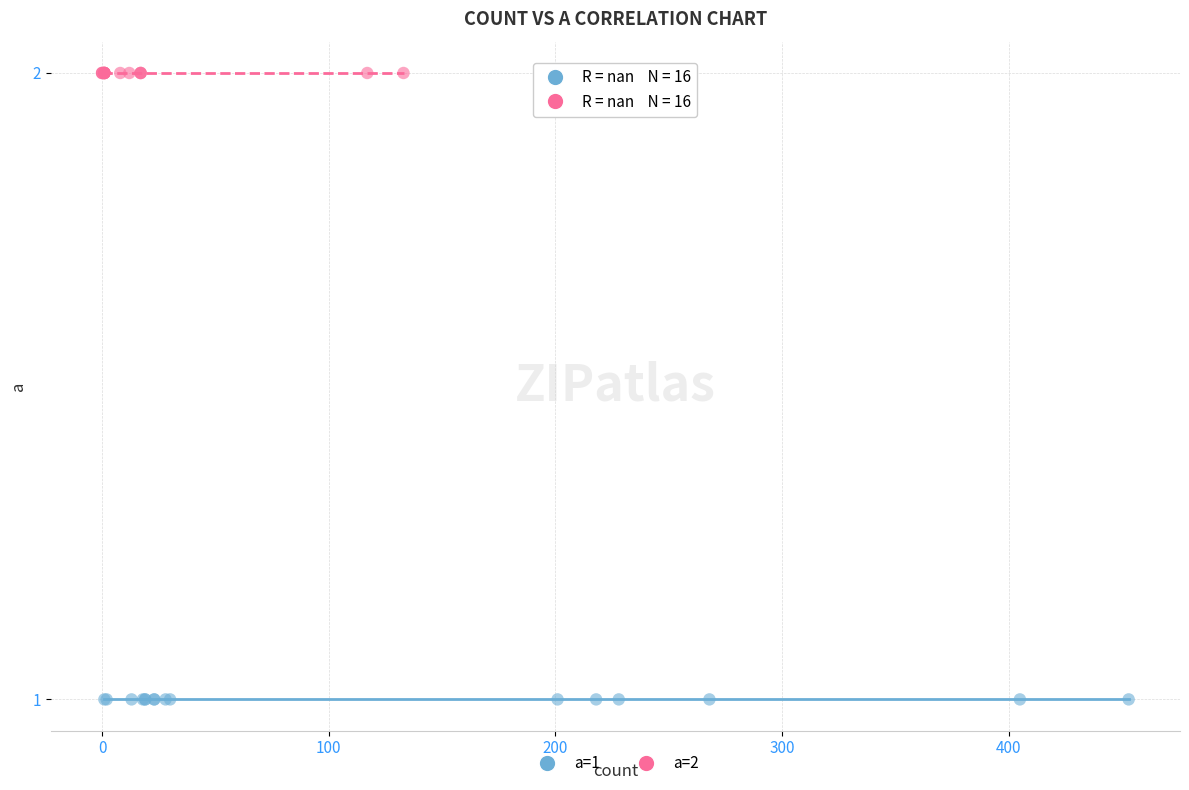

Which series reaches the minimum Y coordinate?

a=1